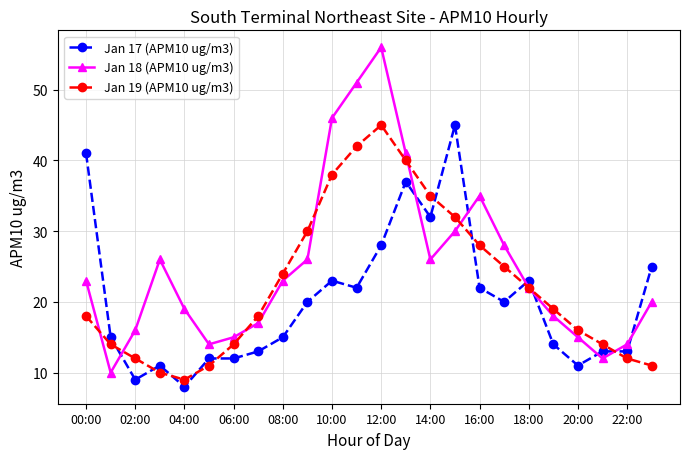

What is the value of the Jan 17 (APM10 ug/m3) point at the 18th from the left?

20